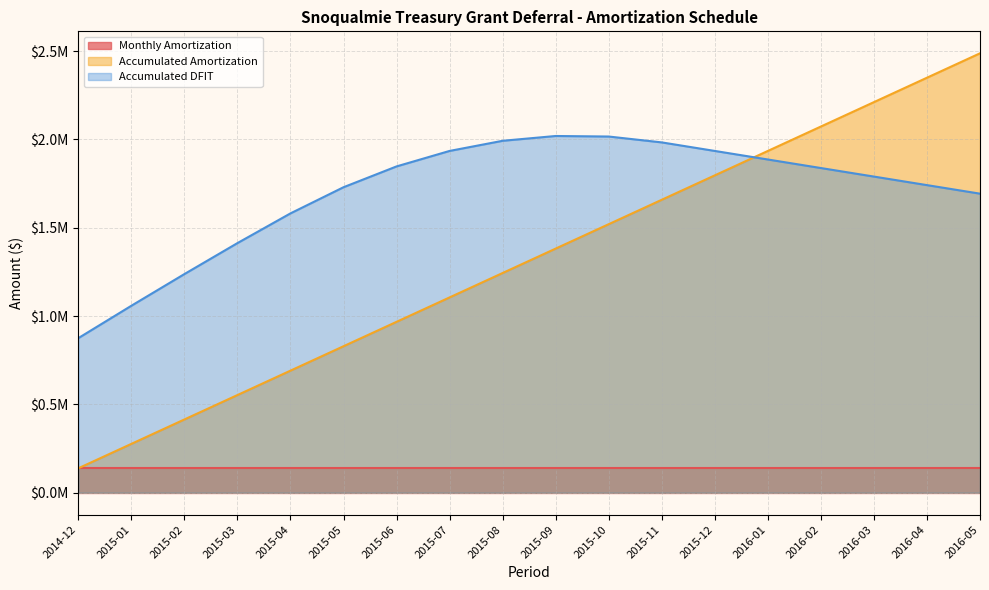

At which label does Accumulated DFIT first exceed 1837862?

2015-06